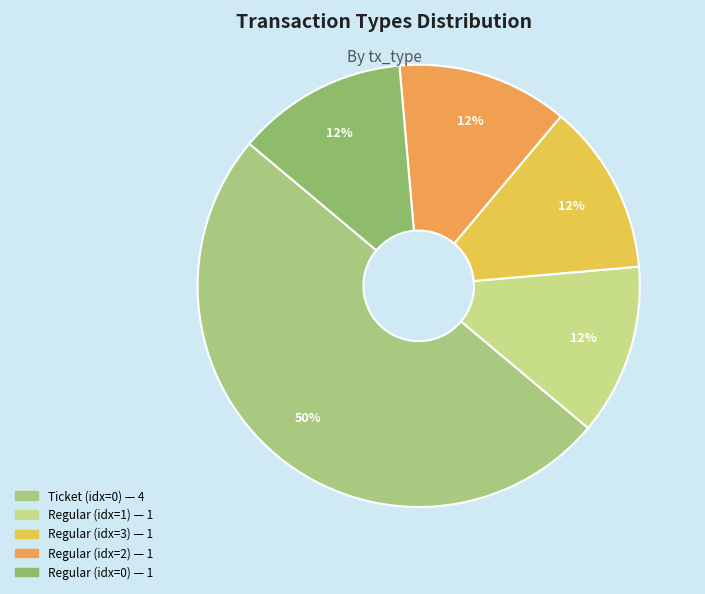

How many segments does this pie chart have?

5